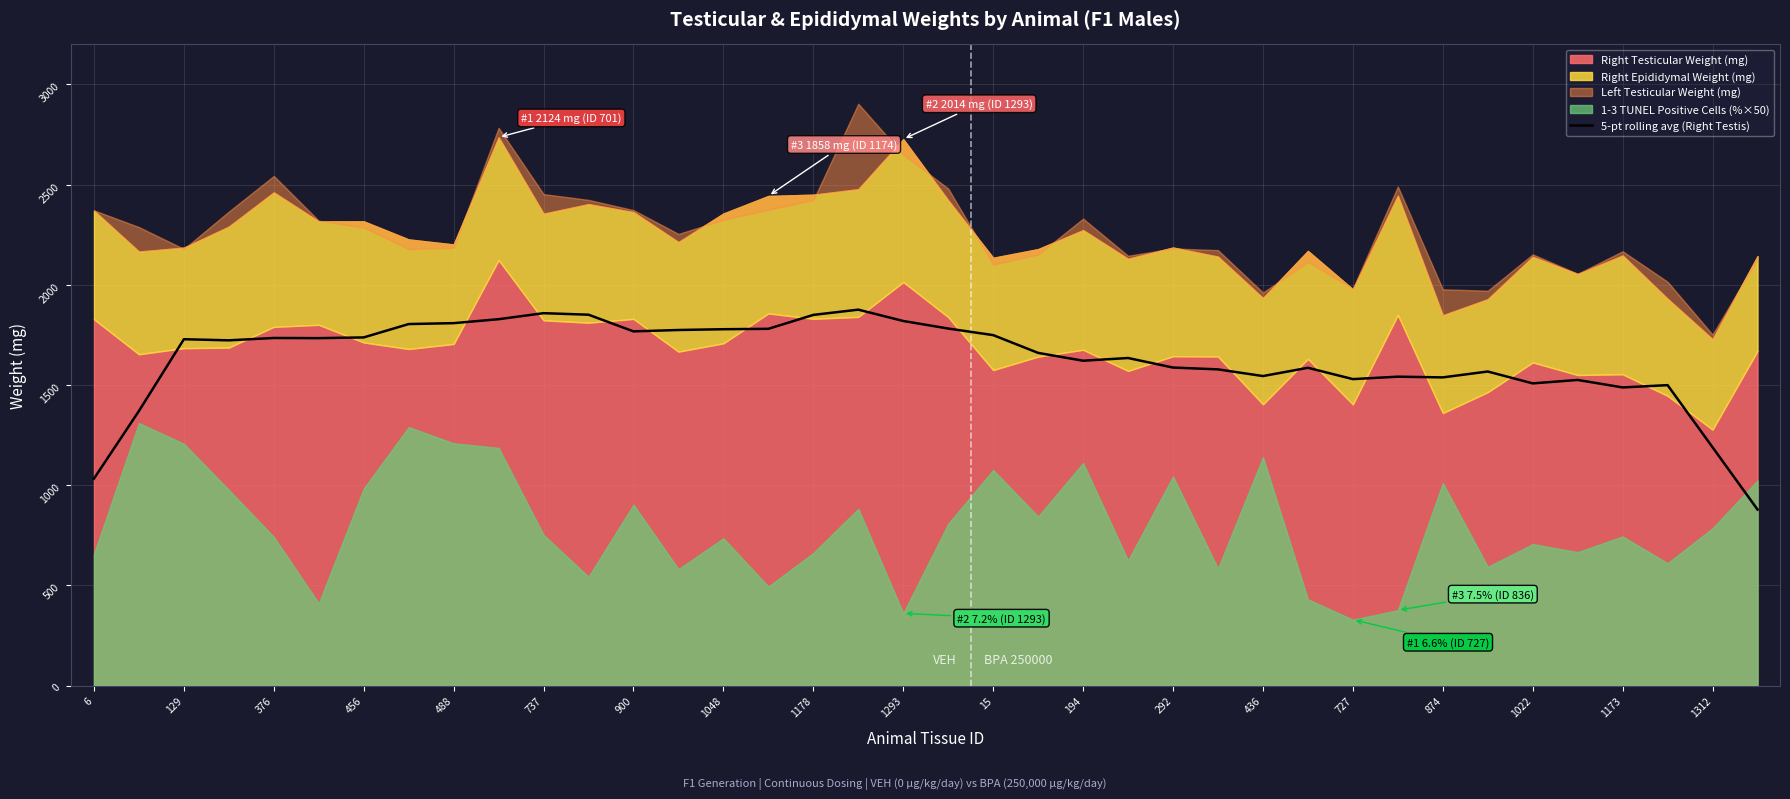

The 5-pt rolling avg (Right Testis) series shows 319.2 at 436. True or false?

False